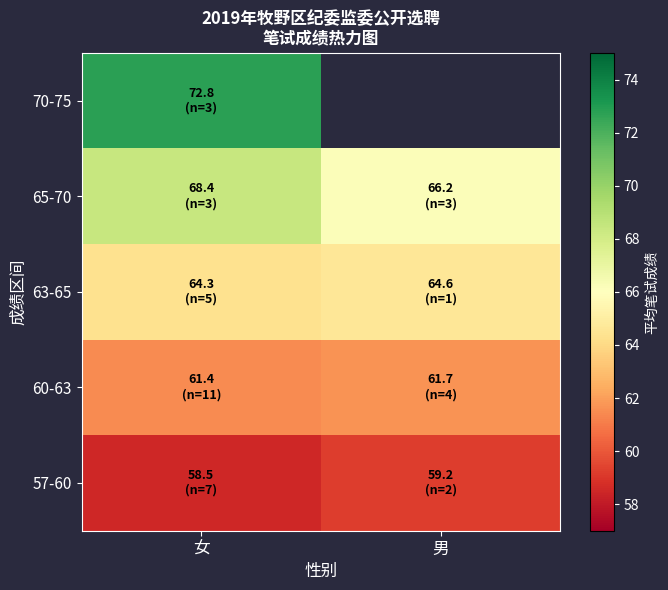

Which series has the largest range (max minus min)?

65-70